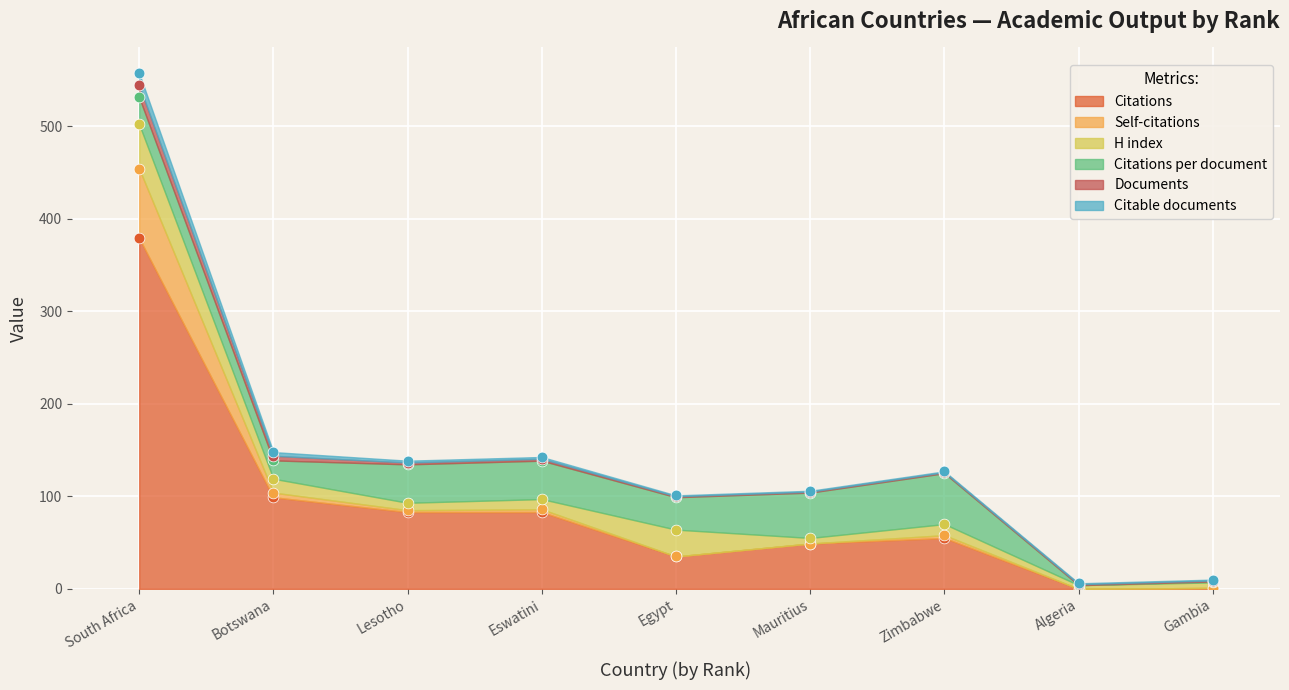

What are all the series names shown in the legend?

Citations, Self-citations, H index, Citations per document, Documents, Citable documents